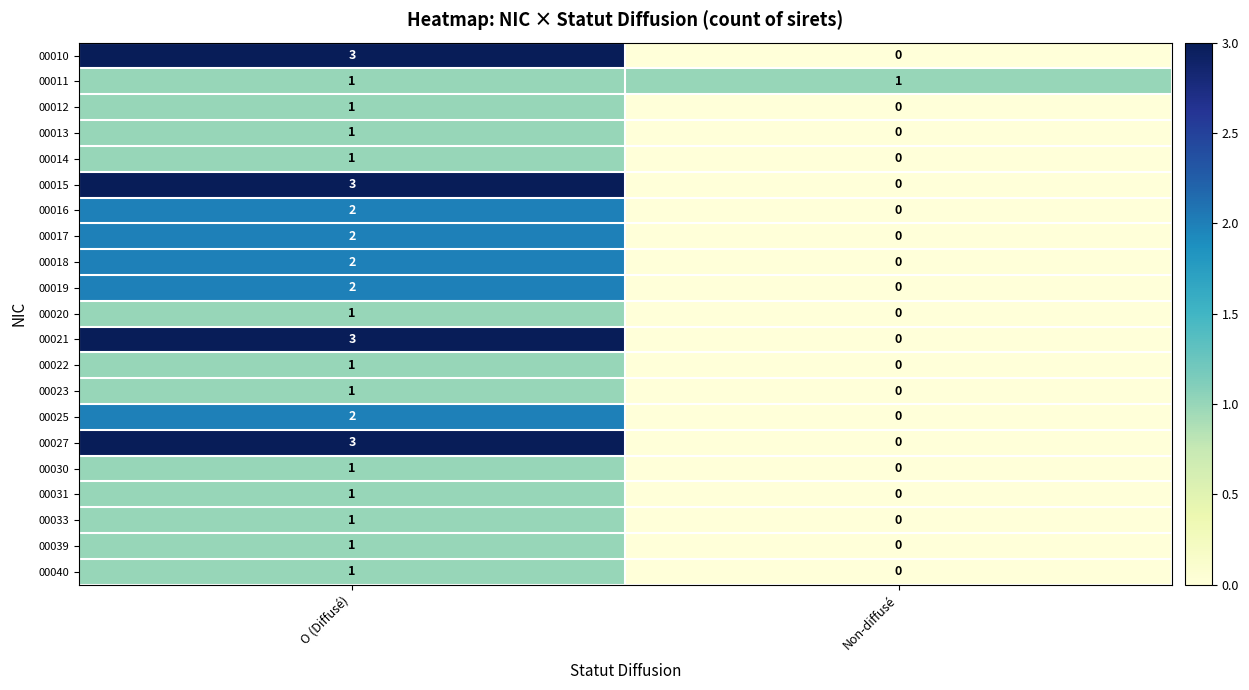

At which category is the sum across all series the highest?

O (Diffusé)